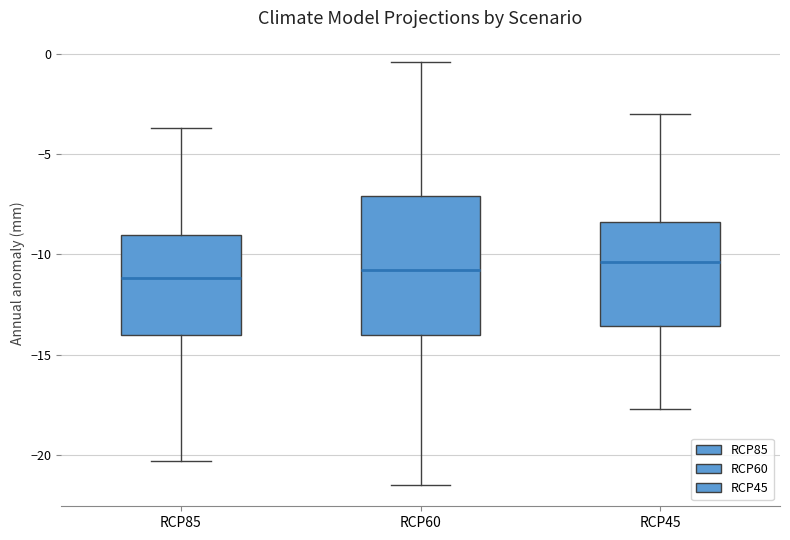

Reading left to right, transcribe this box plot: for each box, give where its median line is, the range the box spans, and where its two whiskers end, as read against the y-axis. The values are not printed on the chart, so give them approximately, as read against the axis.

RCP85: median -11.0, box -14.0 to -9.0, whiskers -20.5 to -3.5
RCP60: median -11.0, box -14.0 to -7.0, whiskers -21.5 to -0.5
RCP45: median -10.5, box -13.5 to -8.5, whiskers -17.5 to -3.0